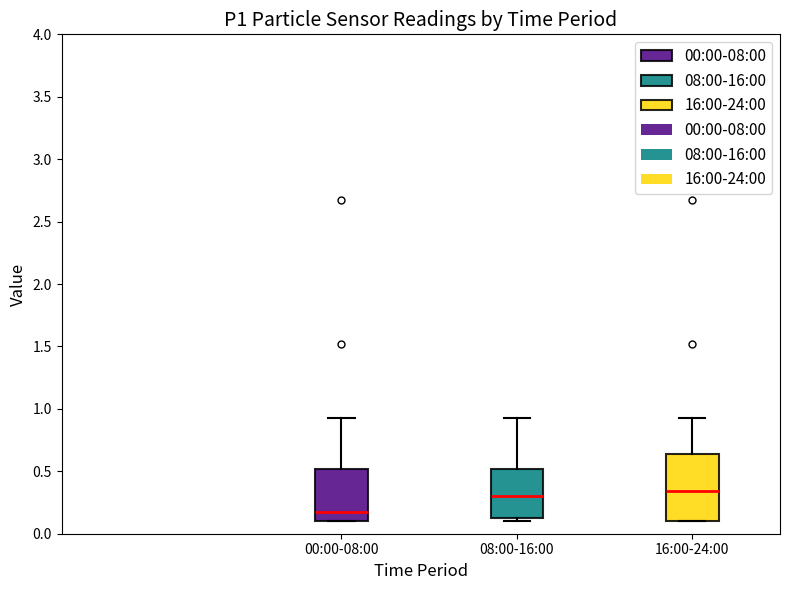

Where is the upper edge of the box for 08:00-16:00 on the y-axis? The values are not printed on the chart, so give them approximately, as read against the axis.

0.50